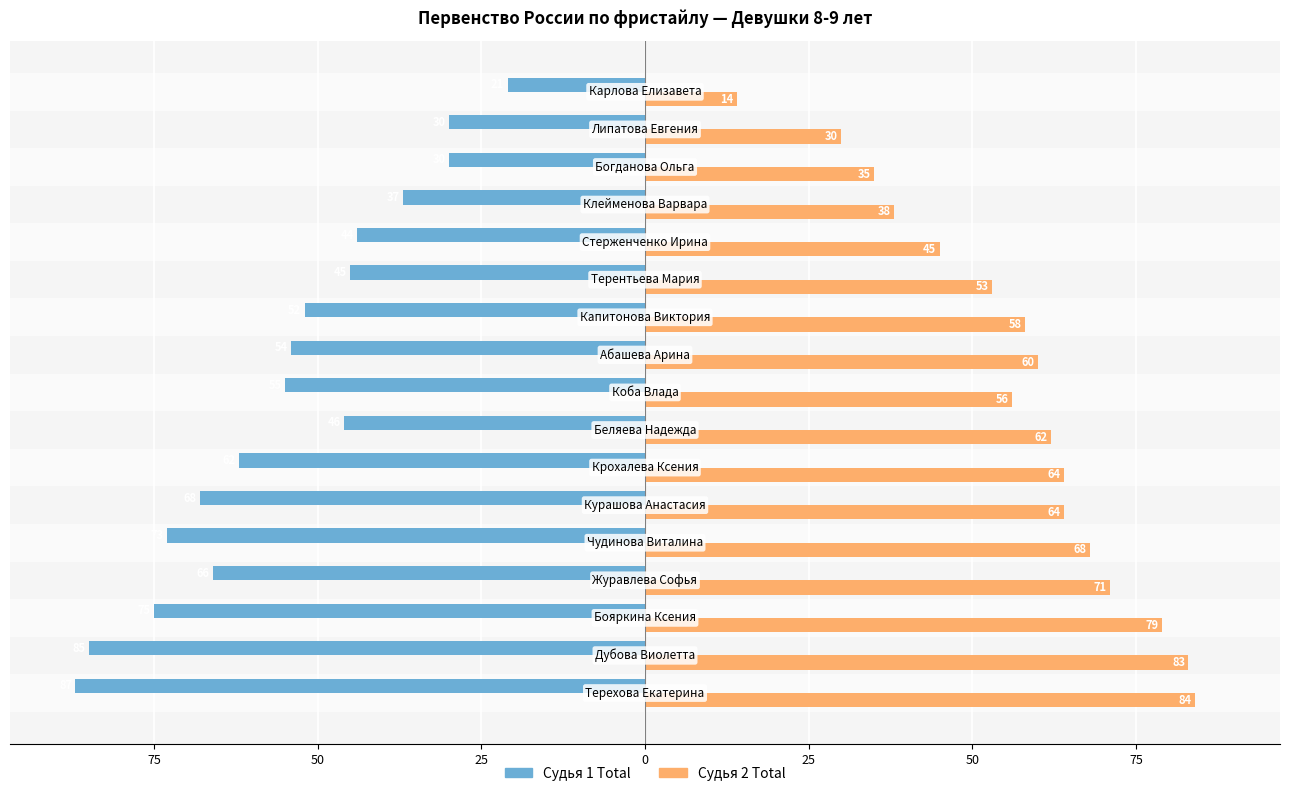

What is the value of the Судья 2 Total bar at the 5th from the left?

68